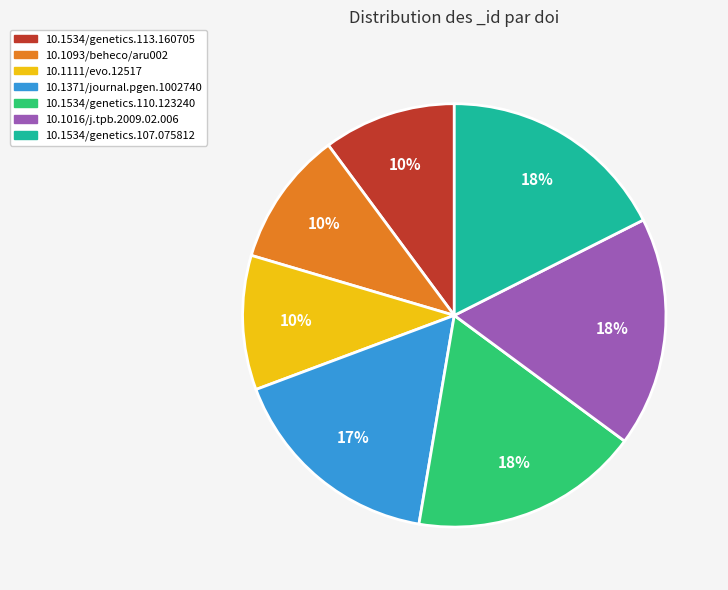

Is the sum of 10.1371/journal.pgen.1002740 and 10.1111/evo.12517 greater than half?

No